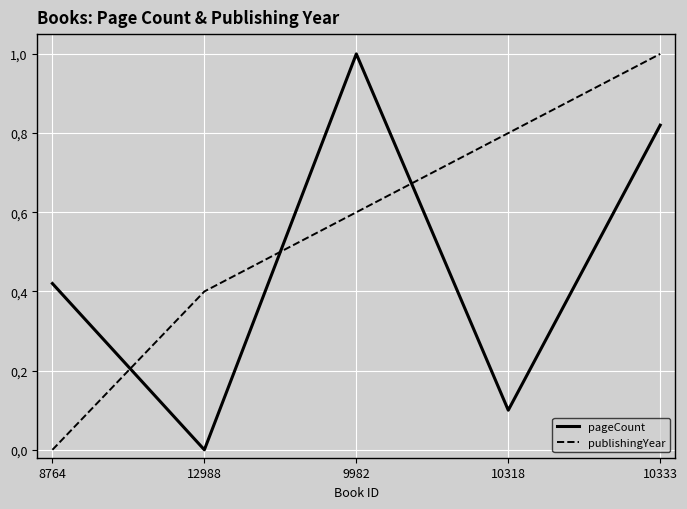

Does the chart have visible grid lines?

Yes